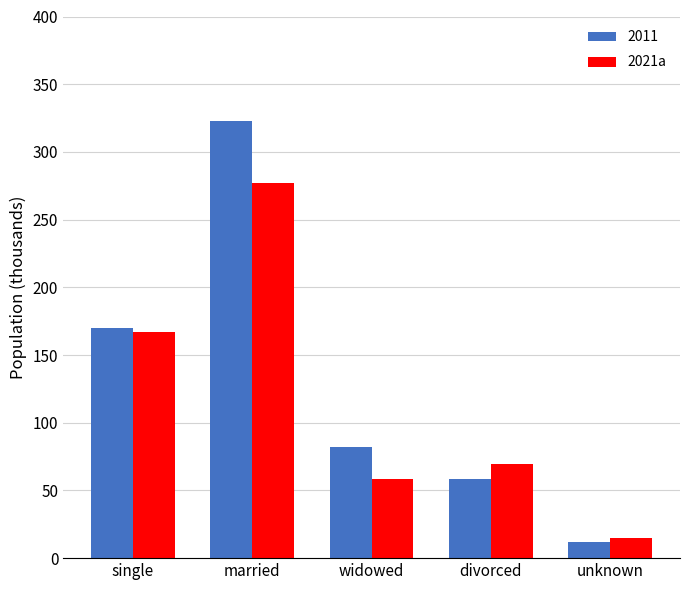

Rank the categories by 2011 value from lowest to highest.

unknown, divorced, widowed, single, married